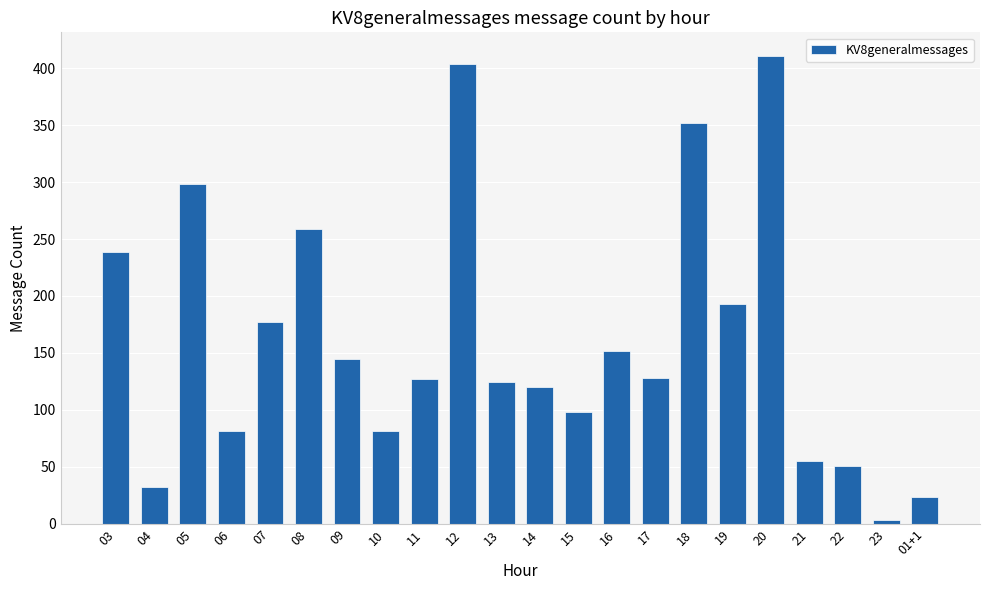

Does the chart contain stacked bars?

No